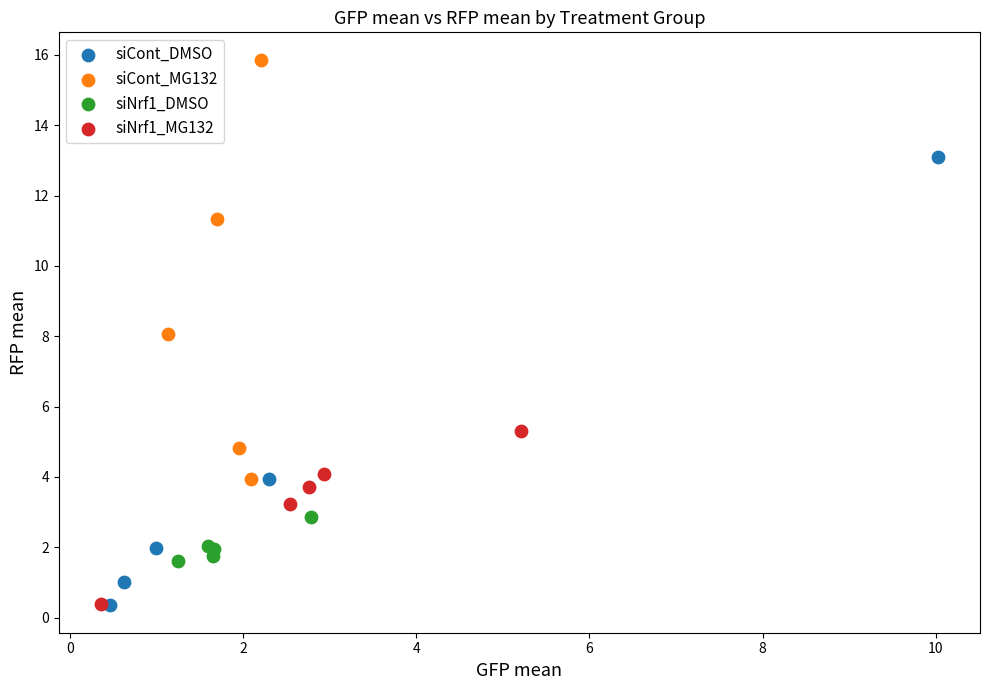

What are all the series names shown in the legend?

siCont_DMSO, siCont_MG132, siNrf1_DMSO, siNrf1_MG132